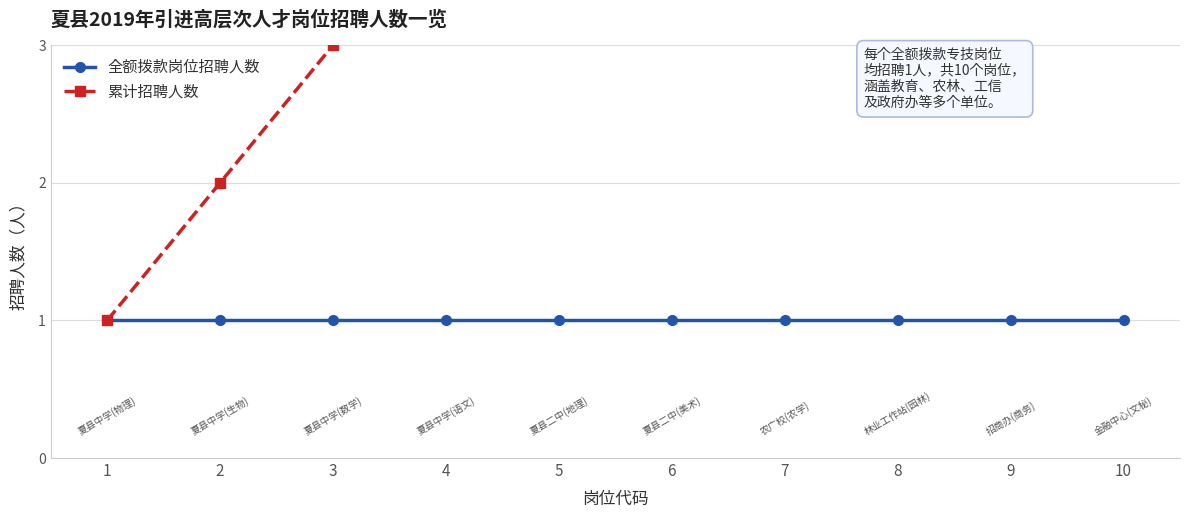

At which label does 累计招聘人数 first exceed 6?

7